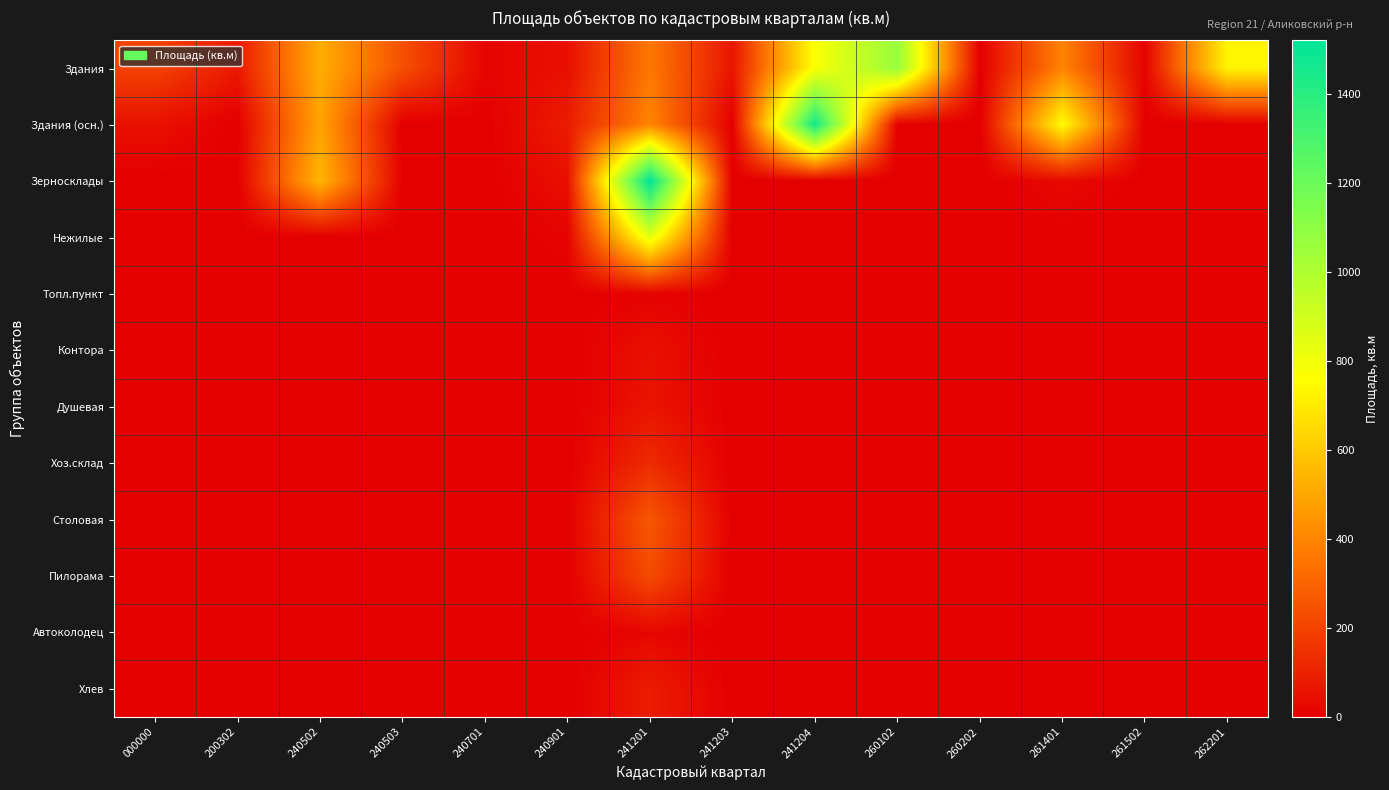

Rank the series by their maximum value, from lowest to highest.

Топл.пункт, Автоколодец, Контора, Душевая, Хлев, Хоз.склад, Пилорама, Столовая, Нежилые, Здания, Здания (осн.), Зерносклады